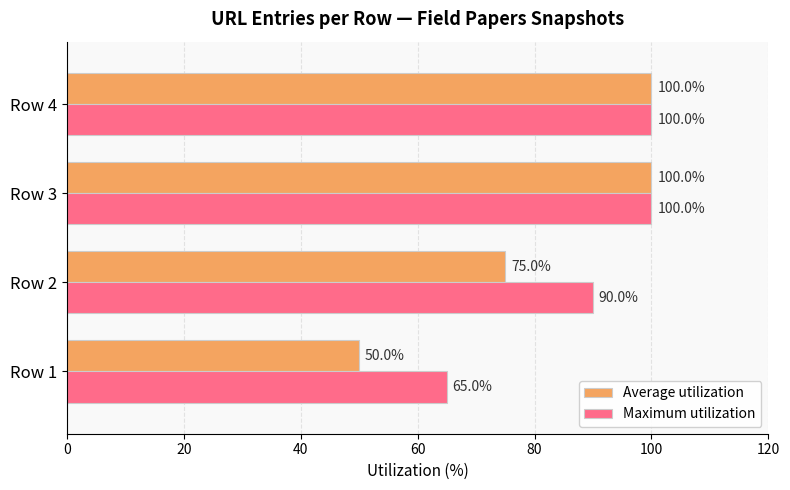

Count the Average utilization values in the range 75 to 100.

3